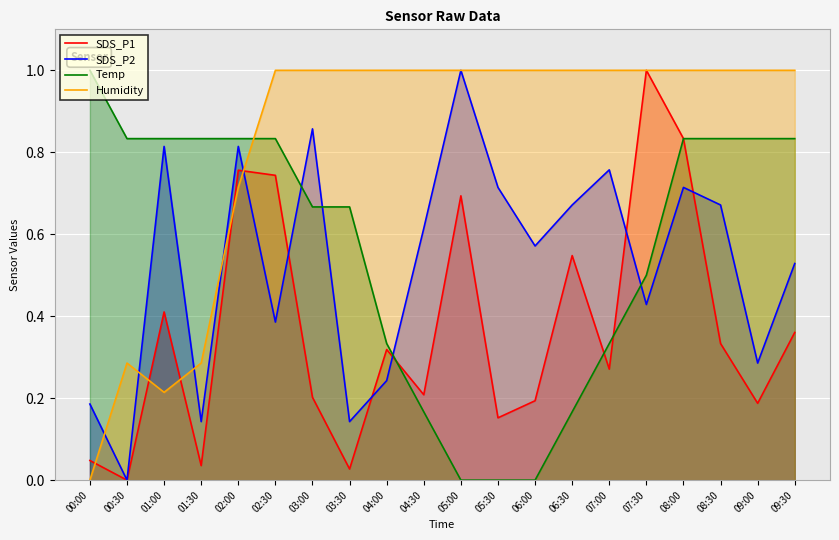

At which category is the sum across all series the highest?

08:00